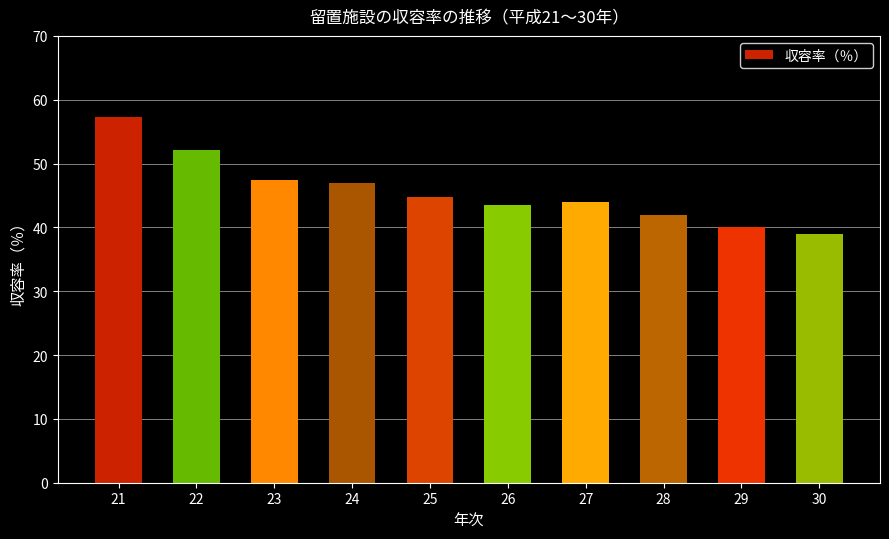

What is the change in value from 21 to 25?

-12.6